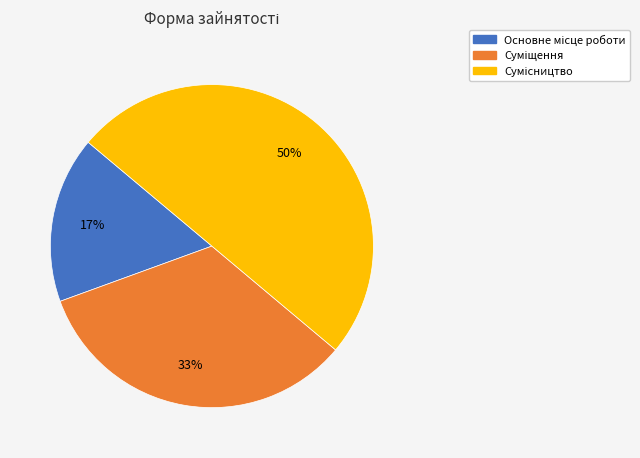

To the nearest percent, what is the average slice percentage?

33%